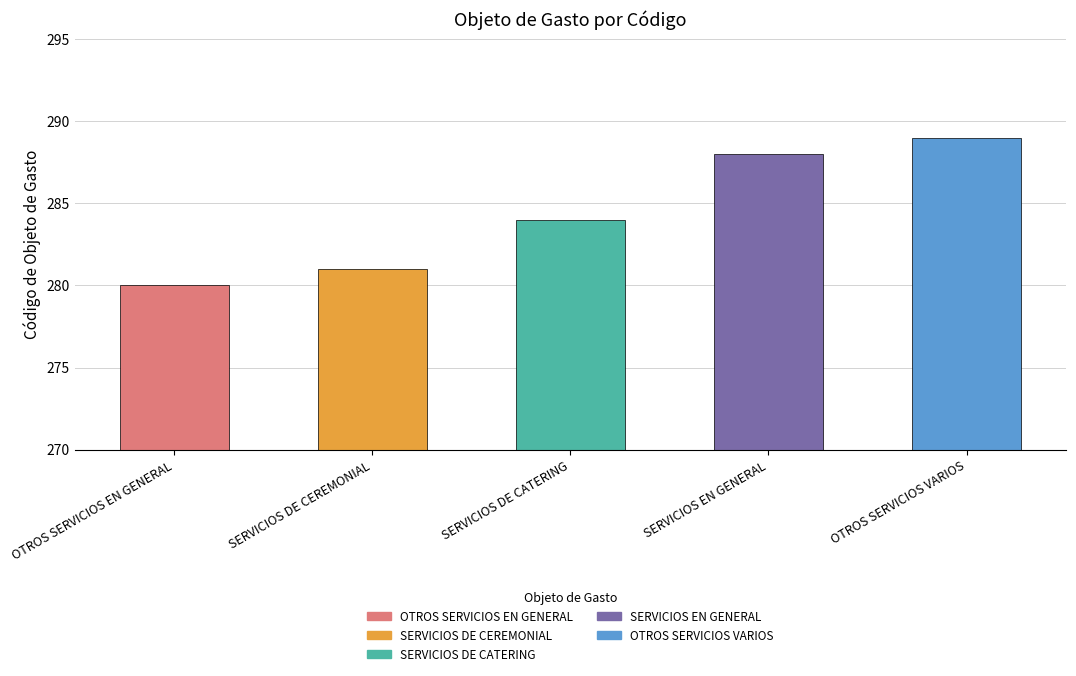

What is the sum of the values at OTROS SERVICIOS EN GENERAL and SERVICIOS DE CATERING?

564